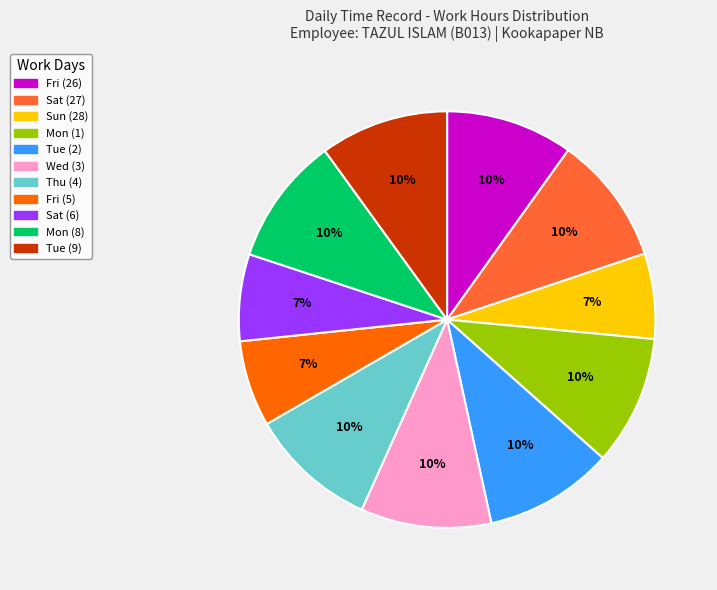

Is there a majority slice in this chart?

No